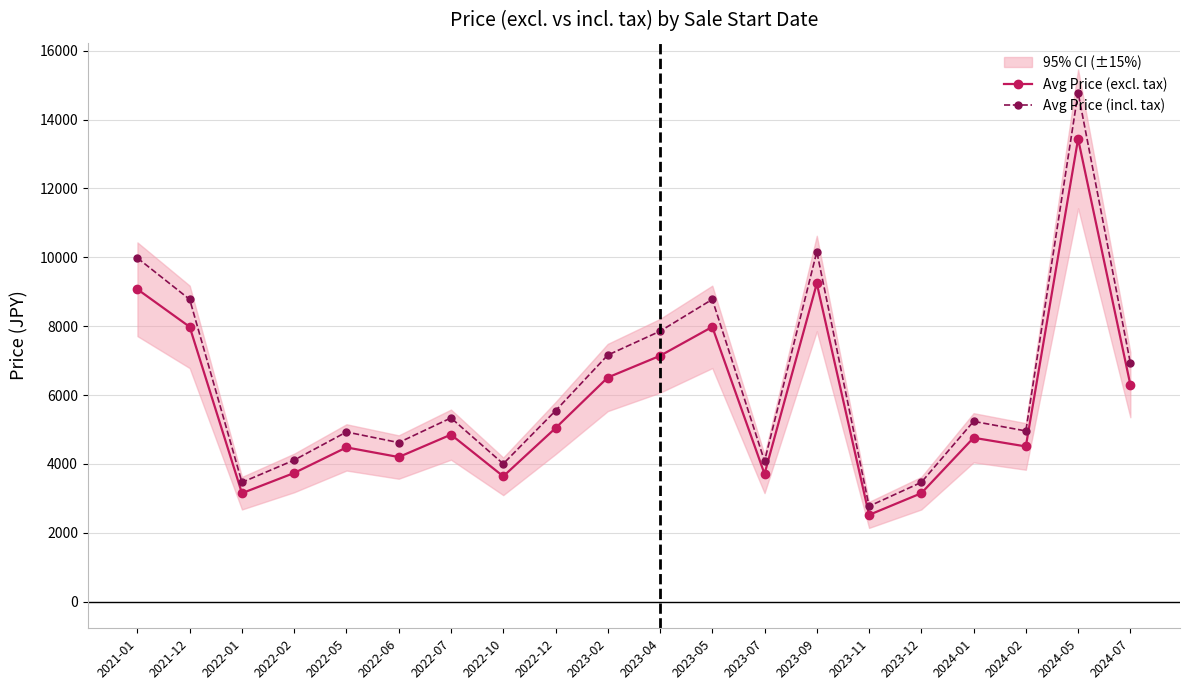

What is the difference between the Avg Price (excl. tax) values at 2023-07 and 2021-12?

4270.0